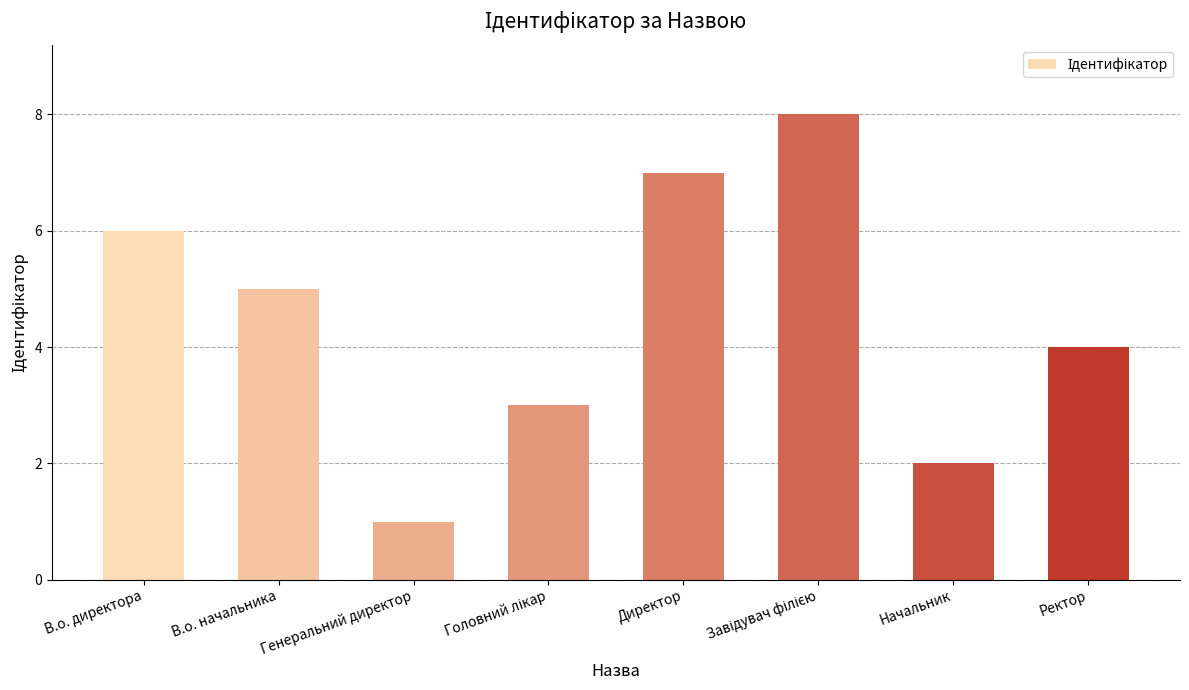

What is the ratio of the value at В.о. директора to the value at Ректор?

1.5